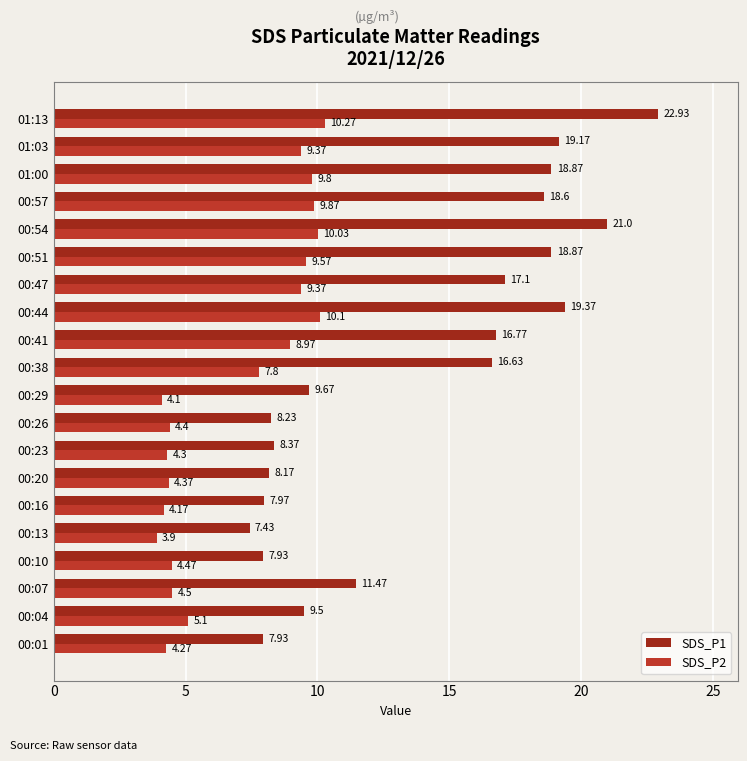

What are all the series names shown in the legend?

SDS_P1, SDS_P2